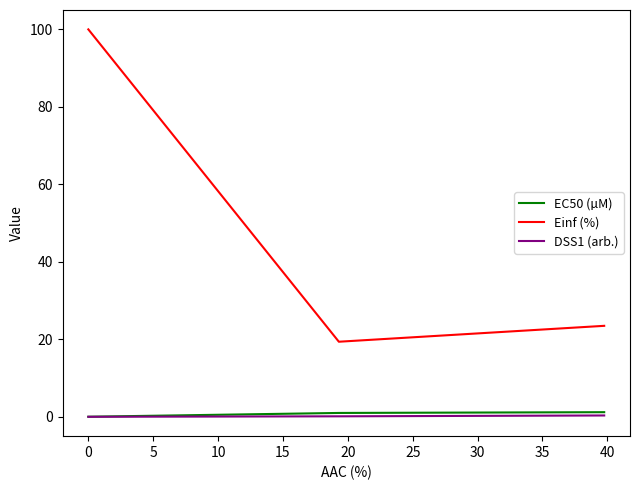

What is the greatest value displayed?

100.0